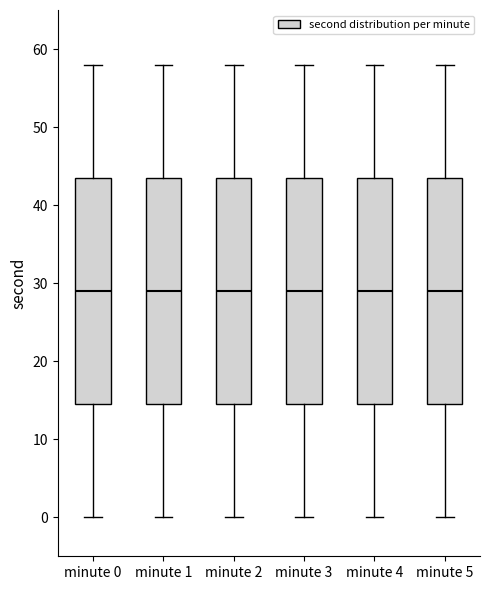

Reading left to right, read every box against the y-axis: the position of its median line, the range the box covers, and the ends of its whiskers. The values are not printed on the chart, so give them approximately, as read against the axis.

minute 0: median 29, box 15 to 44, whiskers 0 to 58
minute 1: median 29, box 15 to 44, whiskers 0 to 58
minute 2: median 29, box 15 to 44, whiskers 0 to 58
minute 3: median 29, box 15 to 44, whiskers 0 to 58
minute 4: median 29, box 15 to 44, whiskers 0 to 58
minute 5: median 29, box 15 to 44, whiskers 0 to 58